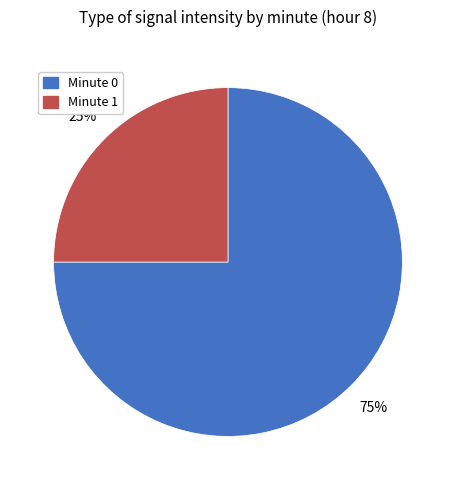

How many slices are in this pie chart?

2